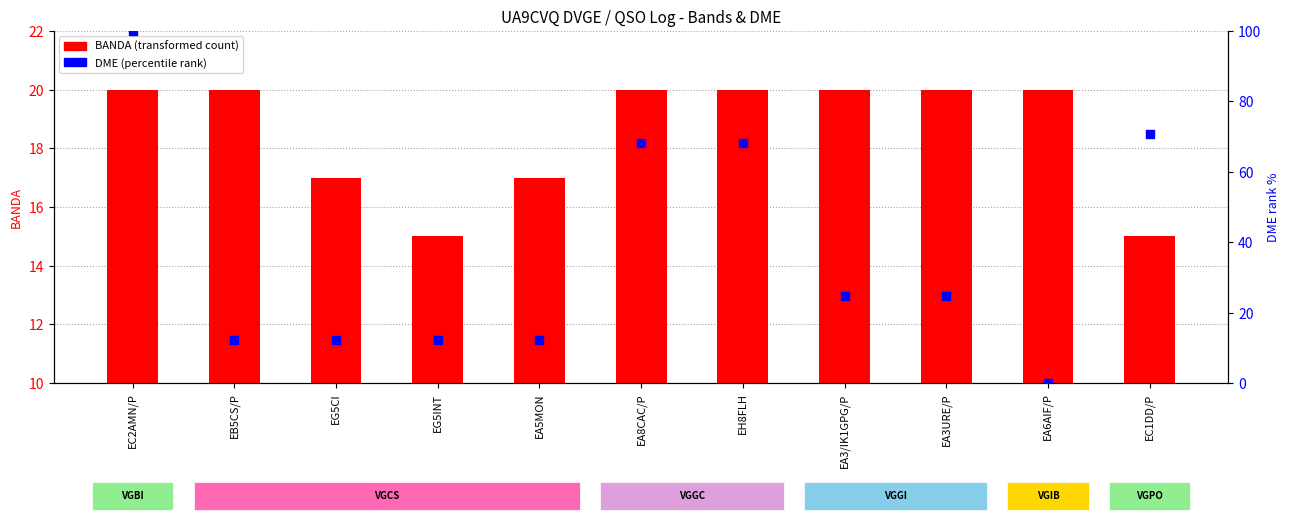

At how many categories does at least one series exceed 0?

11